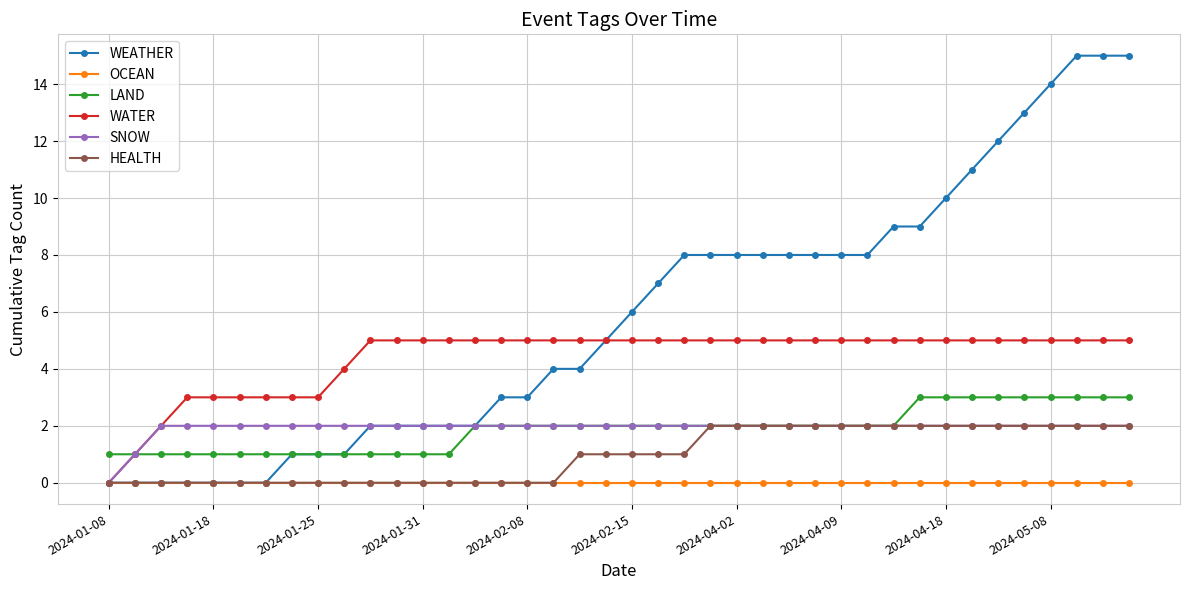

True or false: LAND and OCEAN cross at least once.

False